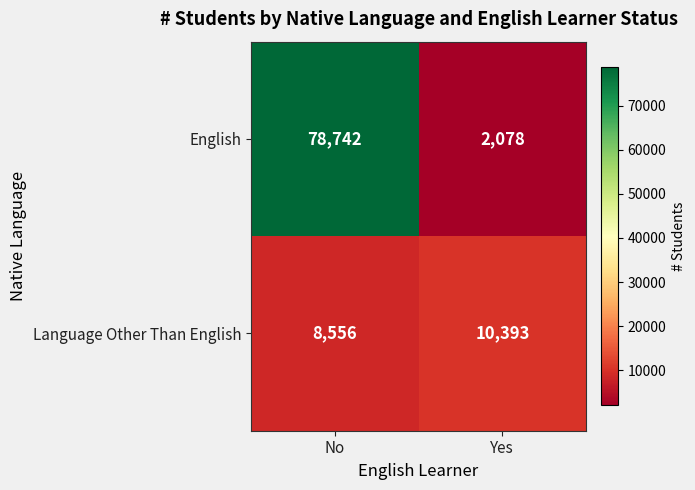

Reading right to left, extract all data points from this chart.

English: 2078	78742
Language Other Than English: 10393	8556